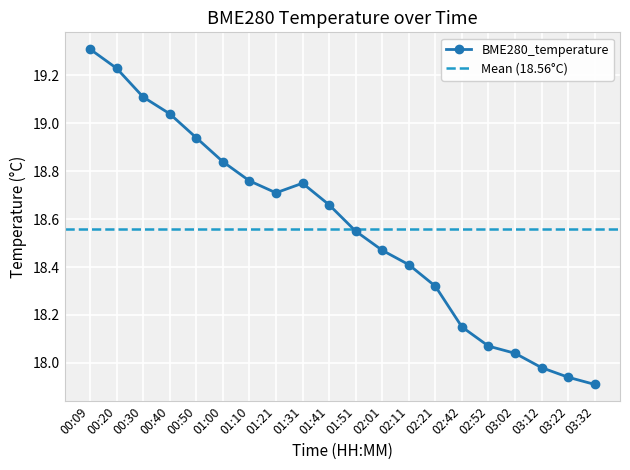

The chart shows a value of 9.1 at 00:40. True or false?

False